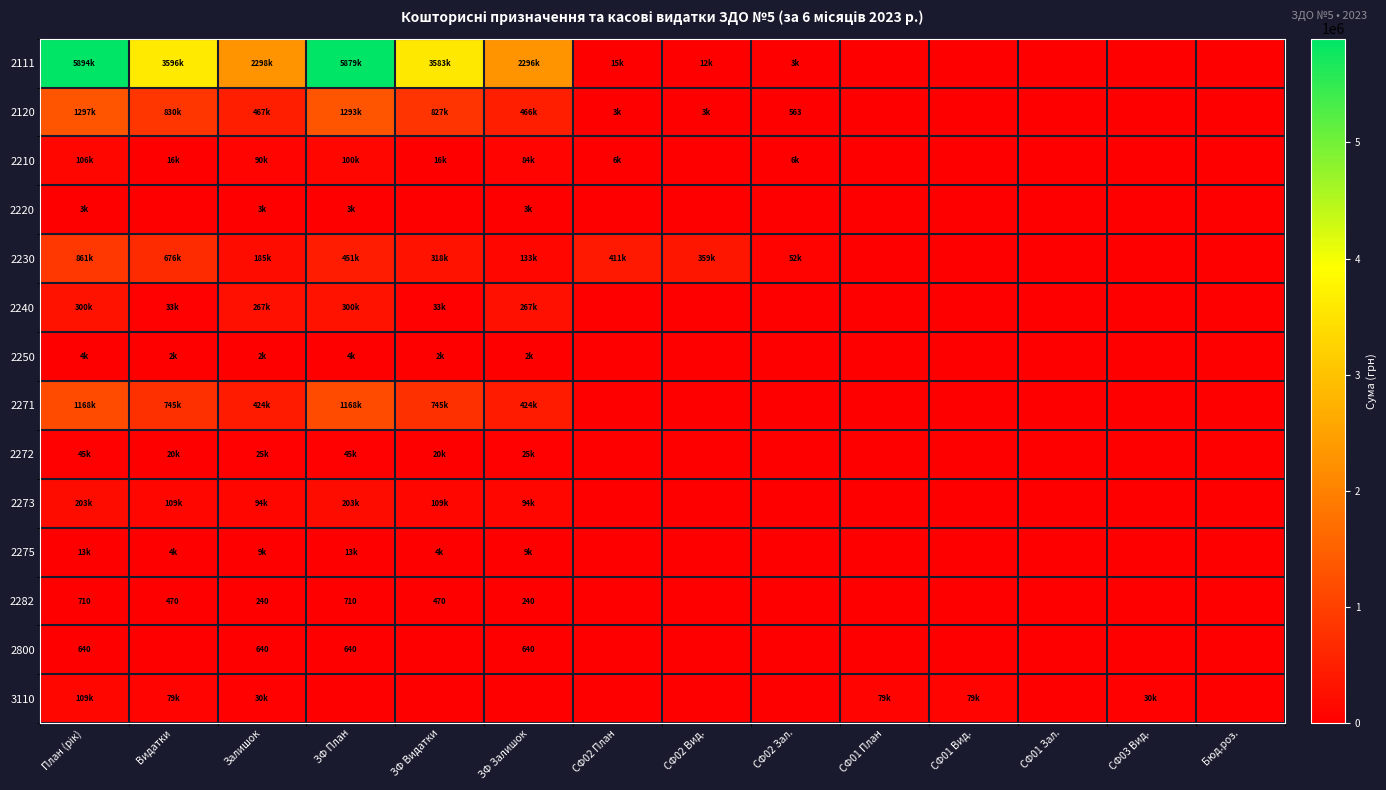

List the labels in order of 2271 value, smallest first.

СФ02 План, СФ02 Вид., СФ02 Зал., СФ01 План, СФ01 Вид., СФ01 Зал., СФ03 Вид., Бюд.роз., Залишок, ЗФ Залишок, Видатки, ЗФ Видатки, План (рік), ЗФ План